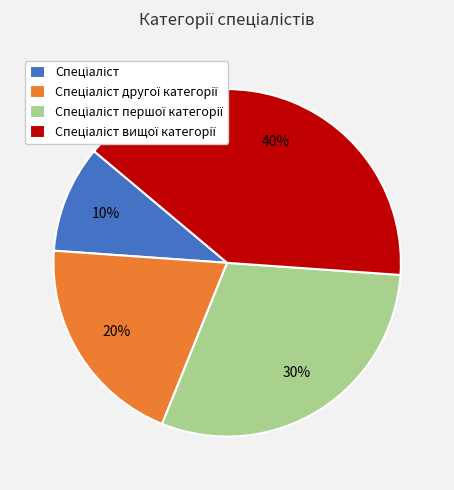

To the nearest percent, what is the average slice percentage?

25%